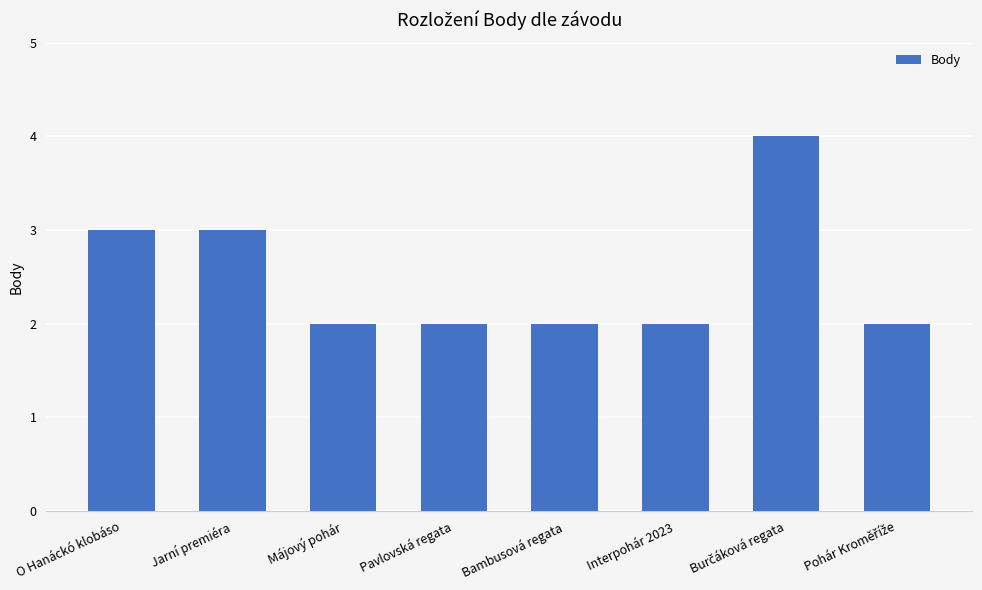

What is the minimum value shown in the chart?

2